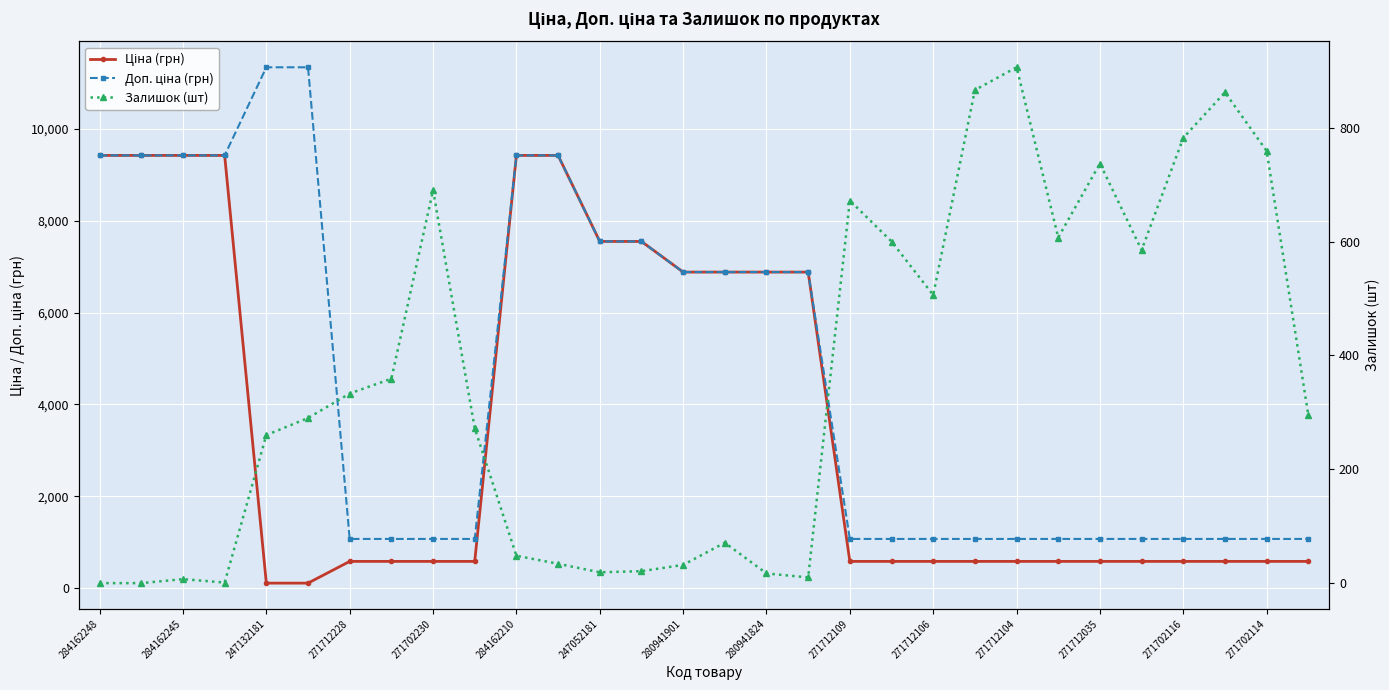

What is the lowest value of the Доп. ціна (грн) series?

1074.5